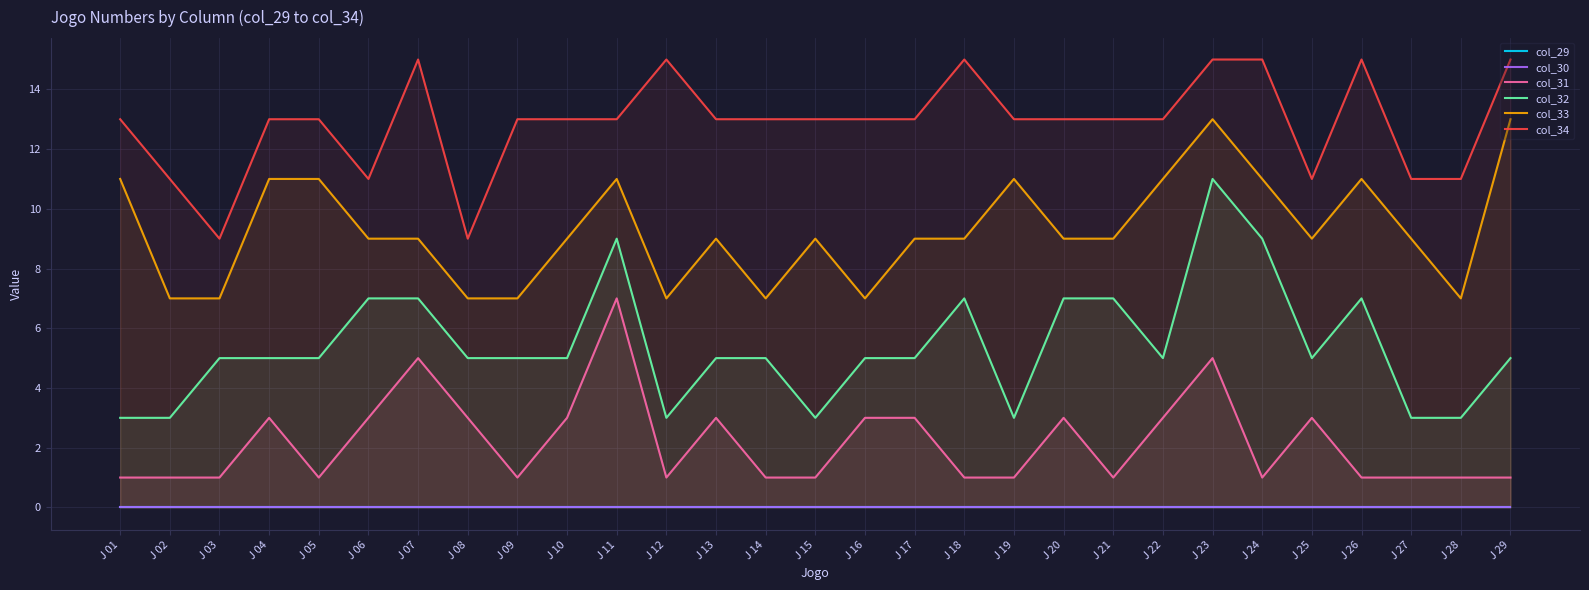

Between J 09 and J 22, which series saw the biggest shift?

col_33